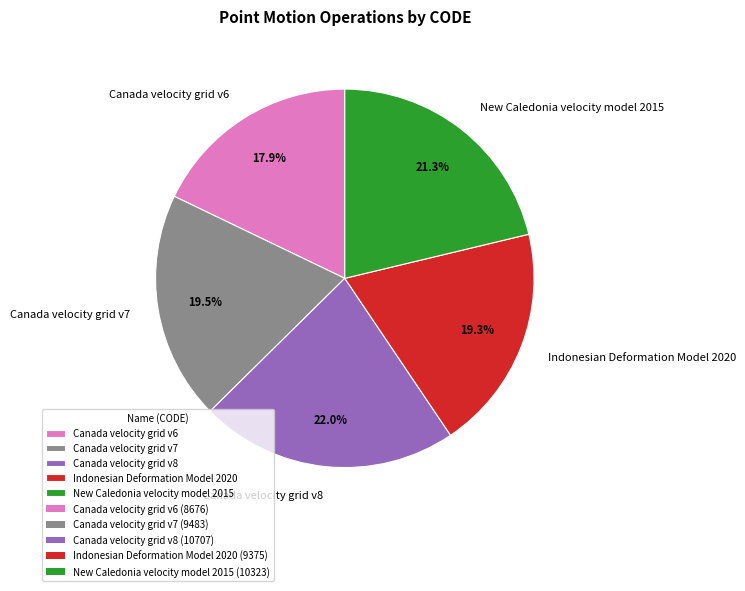

To the nearest percent, what is the average slice percentage?

20%